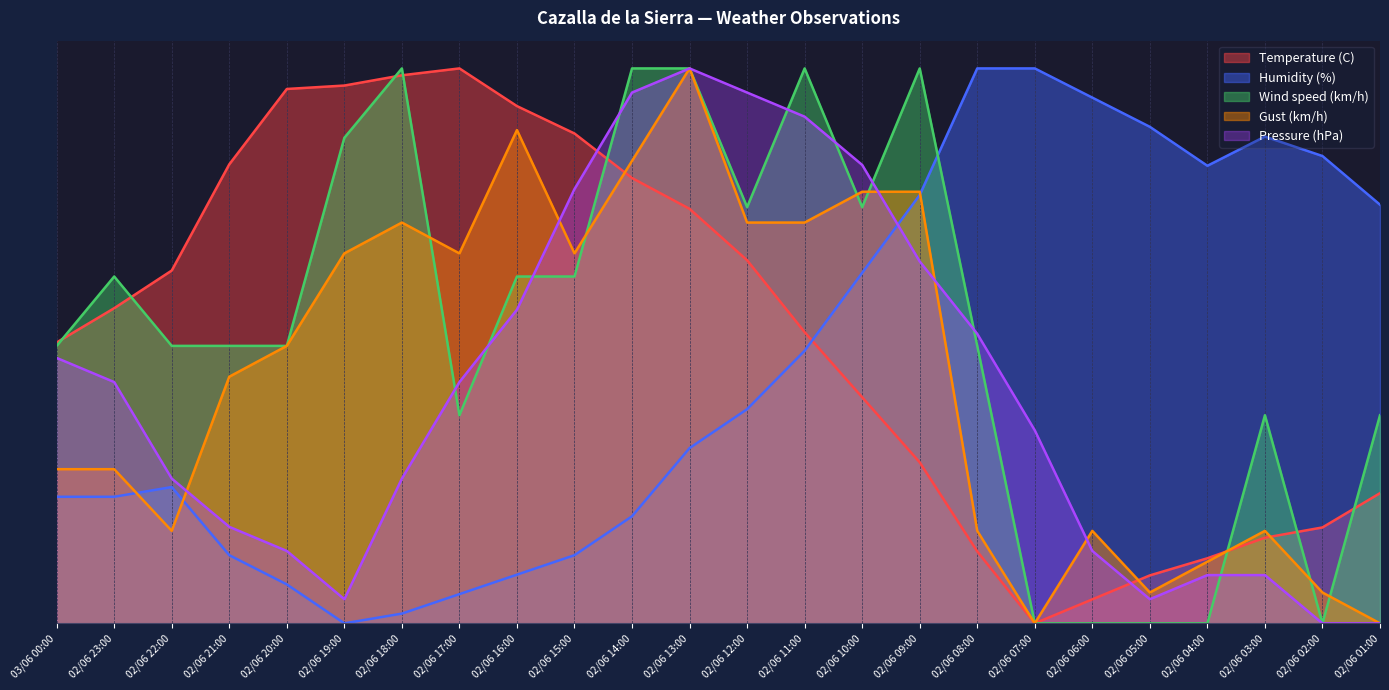

How many data points does each series have?

24